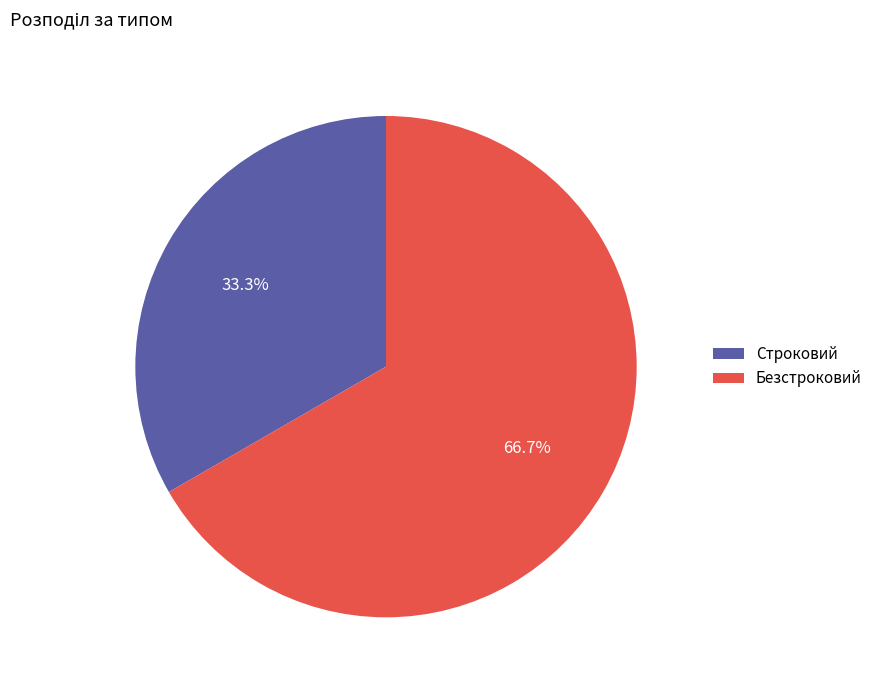

What is the ratio of the value at Строковий to the value at Безстроковий?

0.5